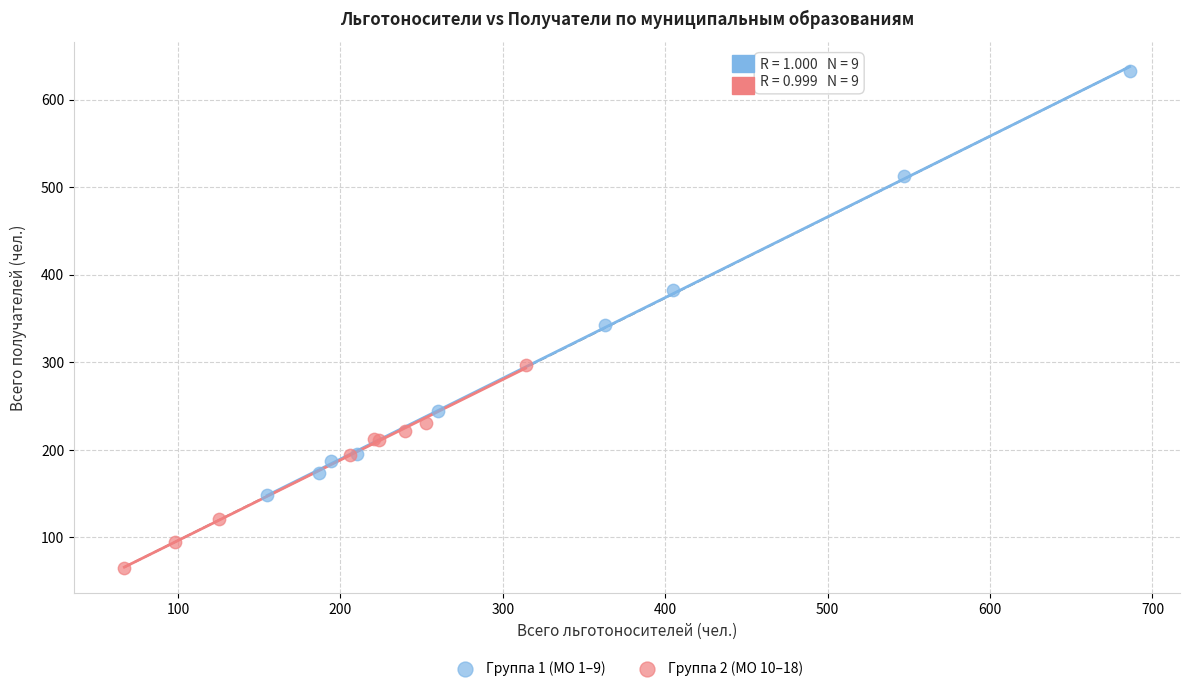

Which series contains the highest Y value?

Группа 1 (МО 1–9)